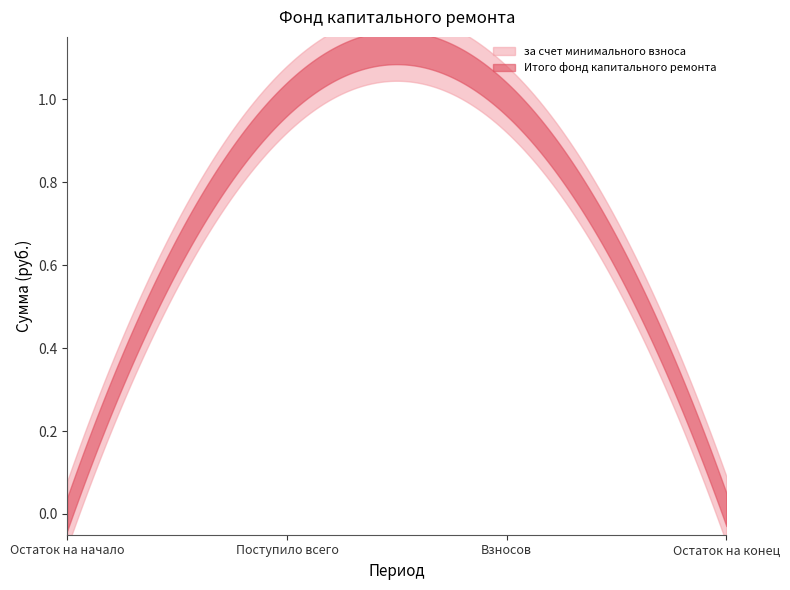

Which has a higher value, Поступило всего or Остаток на начало?

Поступило всего